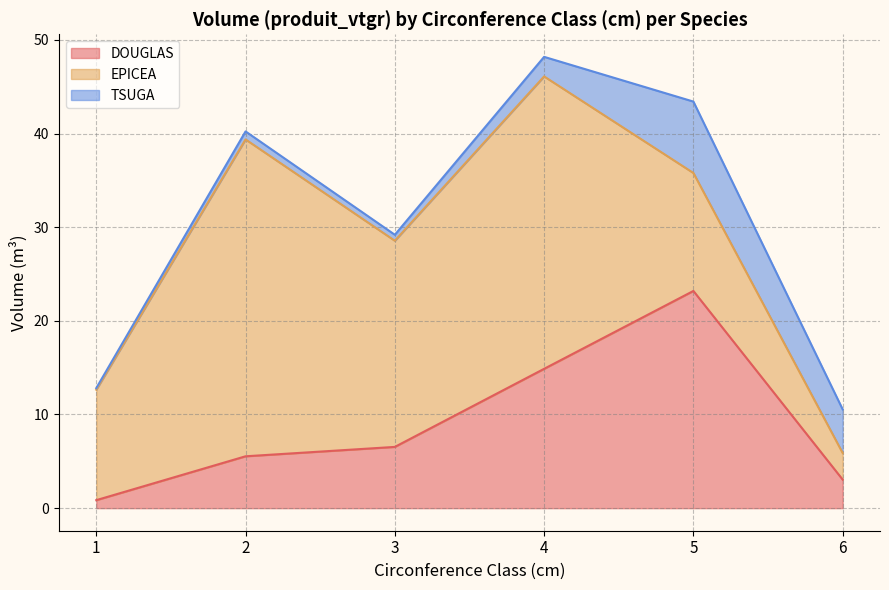

What is the difference between the second highest and minimum values in the DOUGLAS series?

14.0